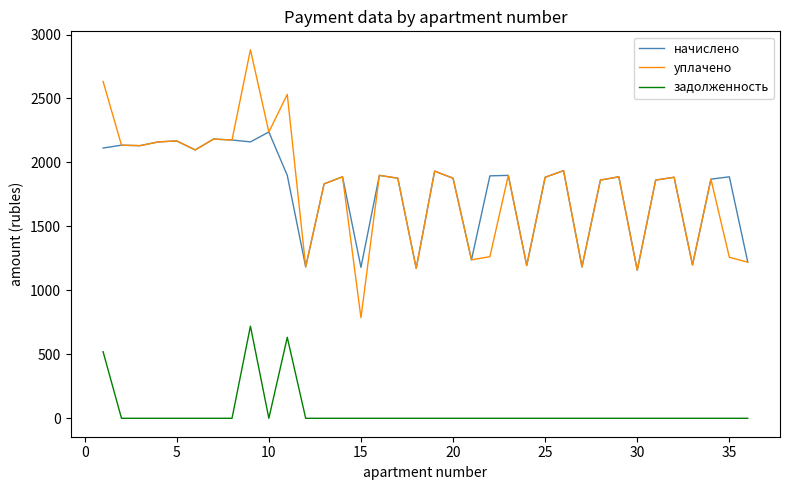

Which series has the widest spread of values?

уплачено